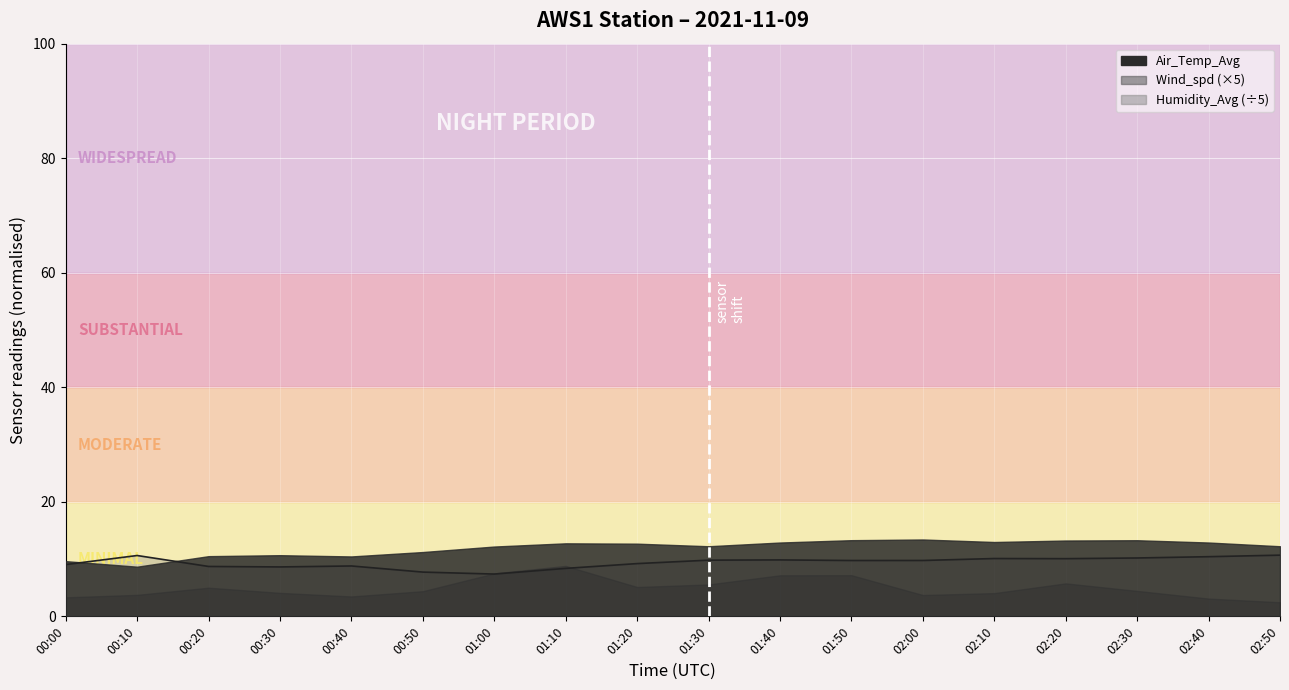

True or false: the data shows 7.4 at 01:00.

True